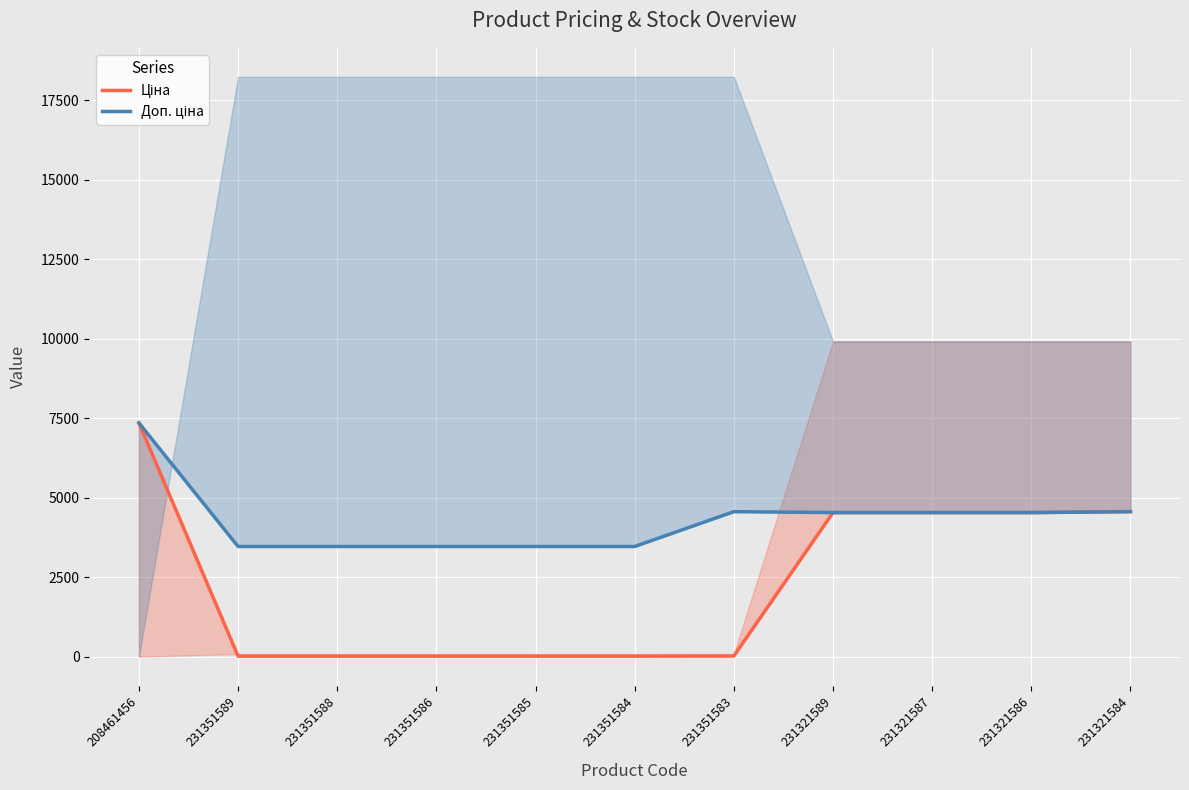

True or false: Ціна has more than 1 points higher than both neighbors.

False